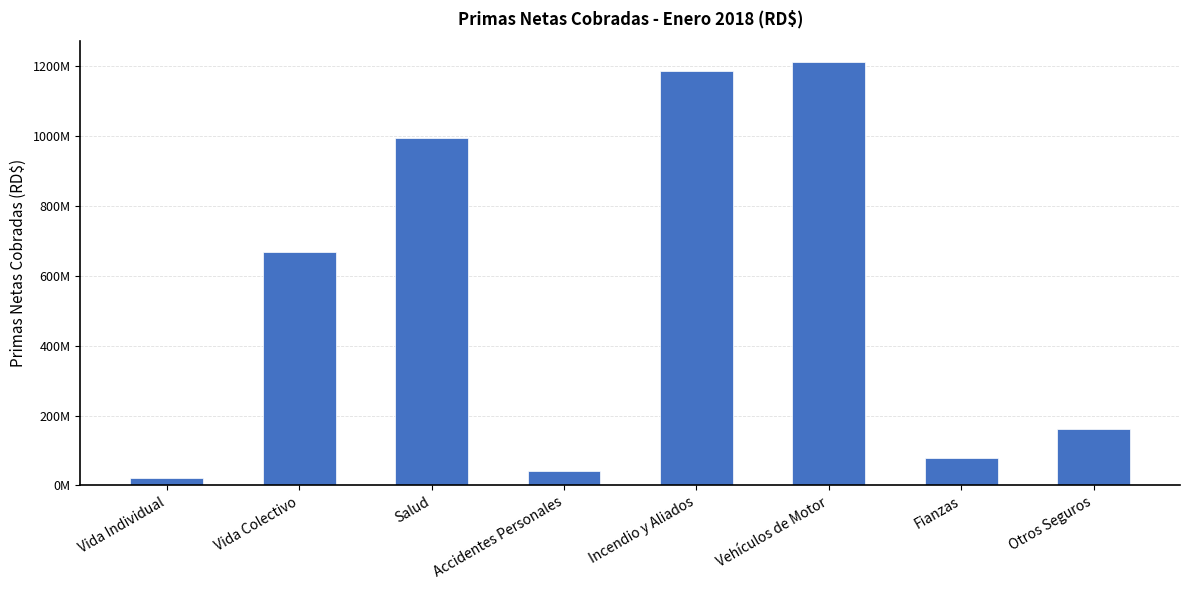

Are the bars horizontal?

No